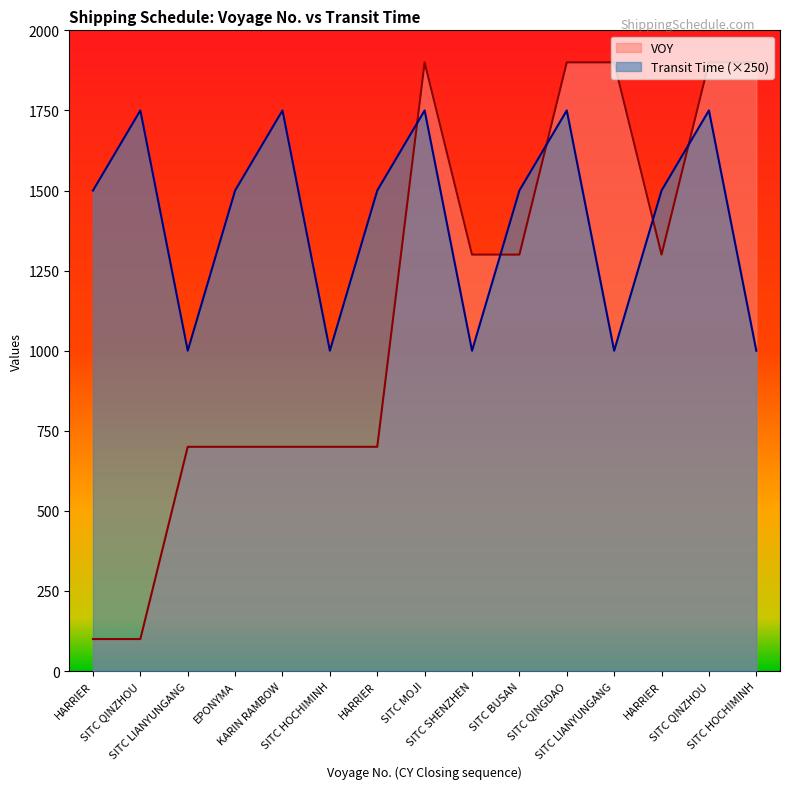

What is the smallest value displayed?

100